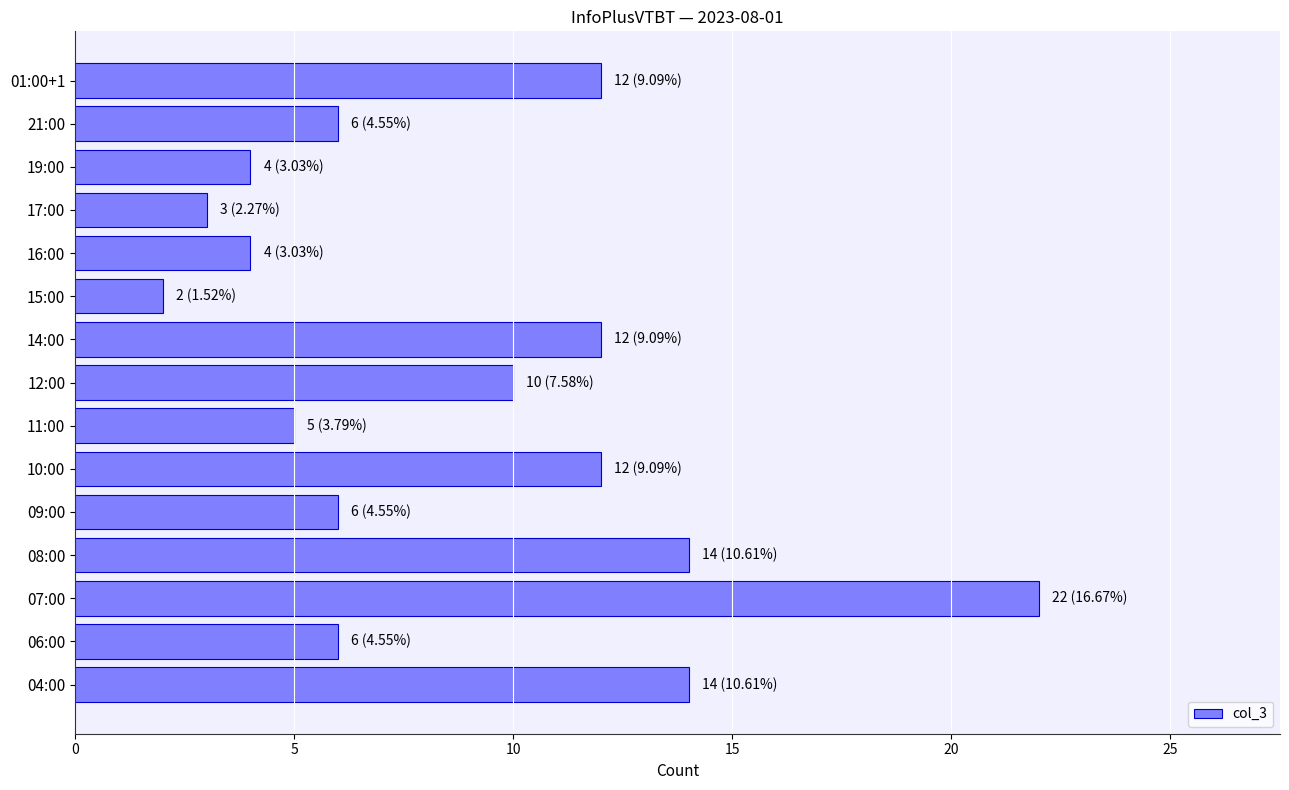

At which category does the chart reach its minimum across all series?

15:00